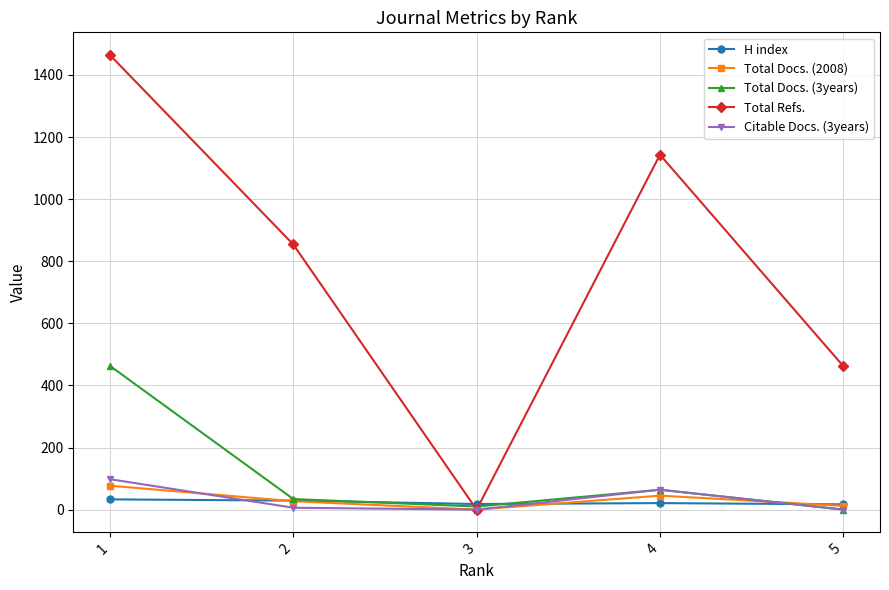

What is the difference between the second highest and second lowest values in the Total Docs. (2008) series?

33